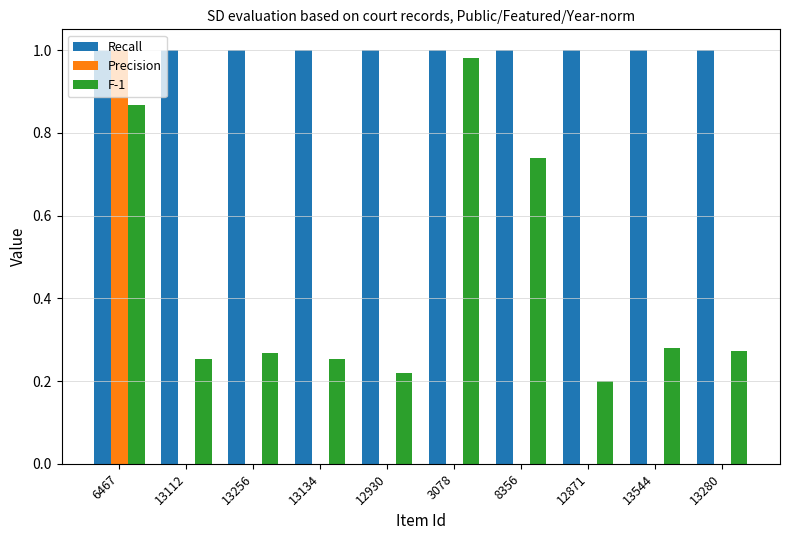

At which label does F-1 reach its peak?

3078